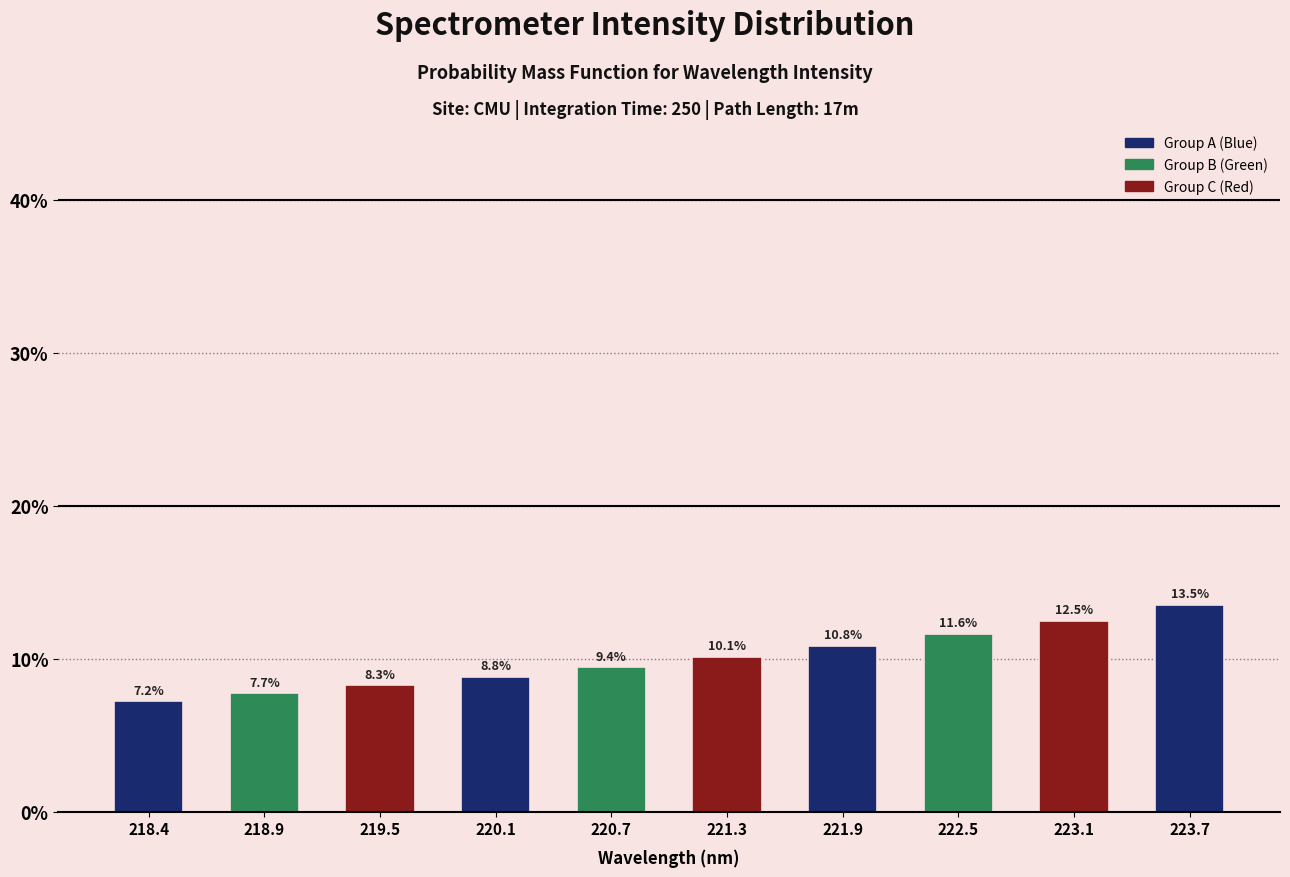

Reading left to right, what are all the values shown in this chart?

218.4=7.2	218.9=7.7	219.5=8.3	220.1=8.8	220.7=9.4	221.3=10.1	221.9=10.8	222.5=11.6	223.1=12.5	223.7=13.5